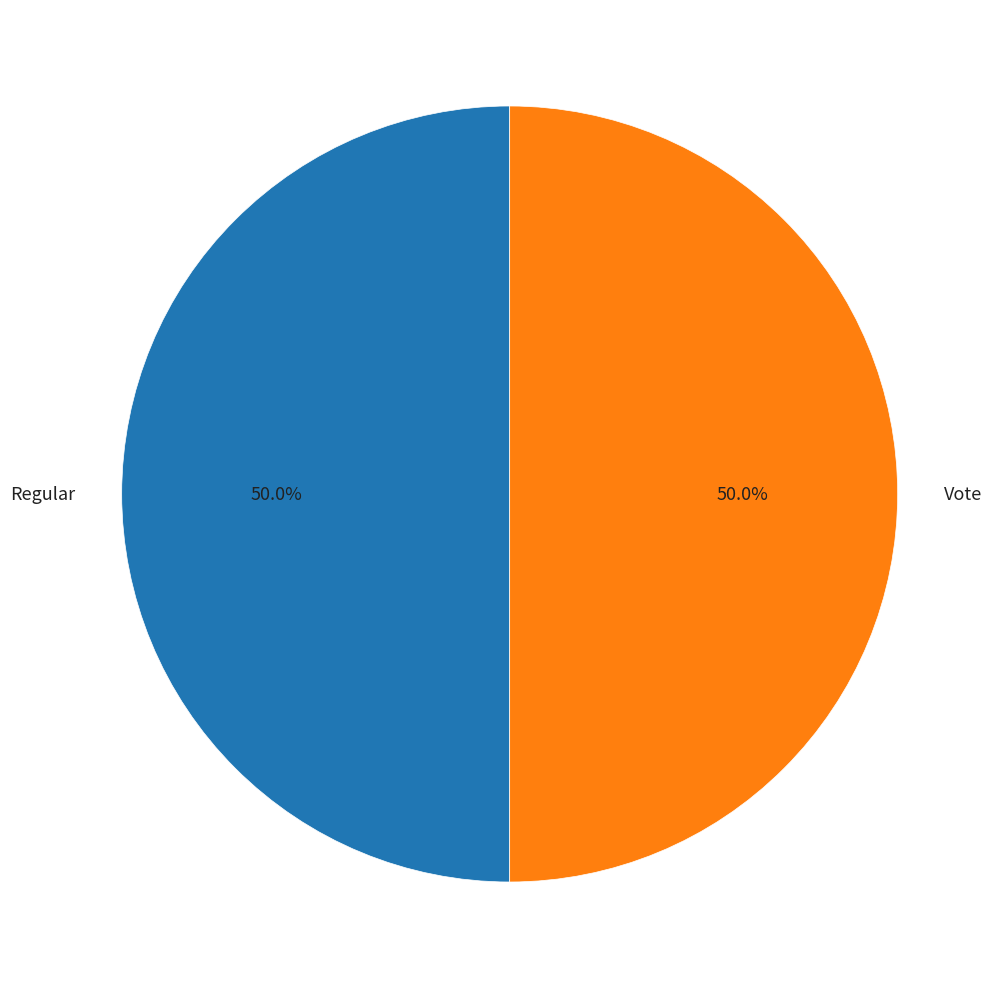

What is the total percentage of Regular and Vote?

100.0%